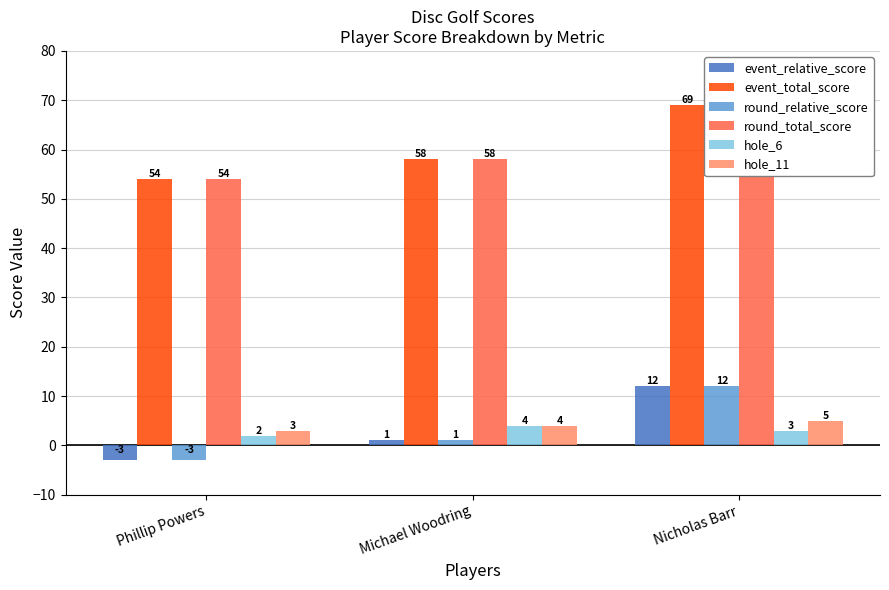

What is the approximate value of round_total_score at Nicholas Barr?

69